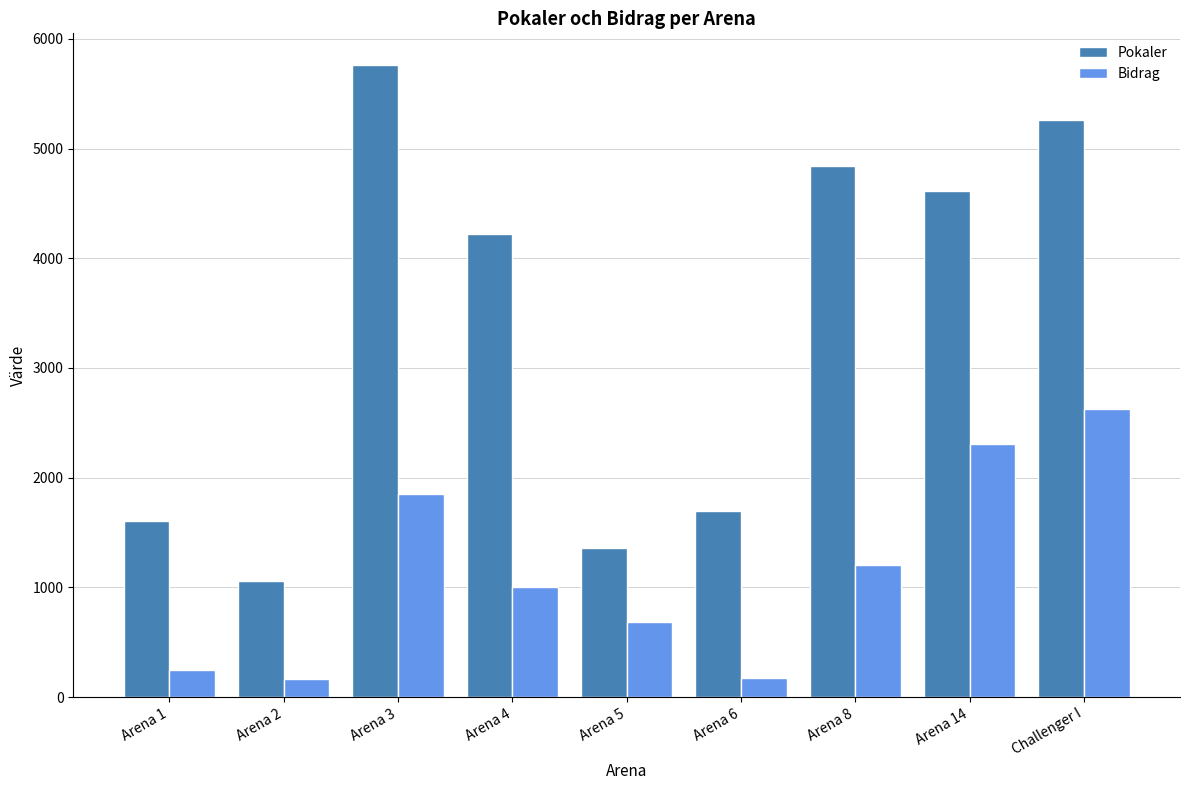

Rank the series by their average value, from lowest to highest.

Bidrag, Pokaler